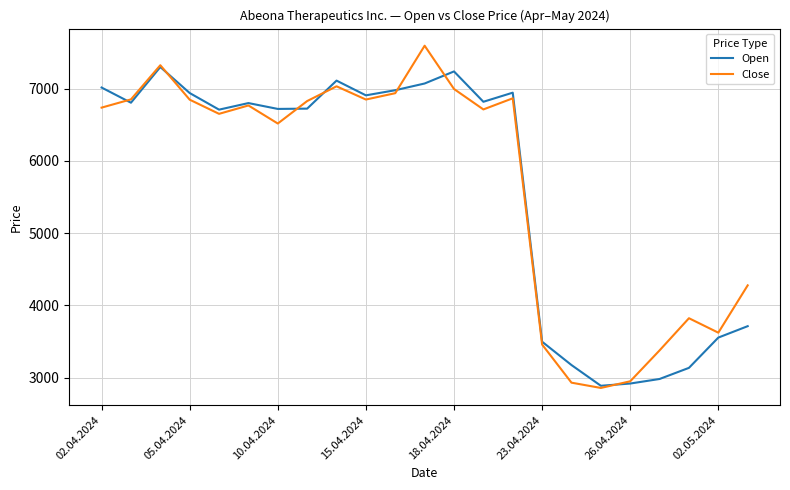

How many lines are shown in the chart?

2